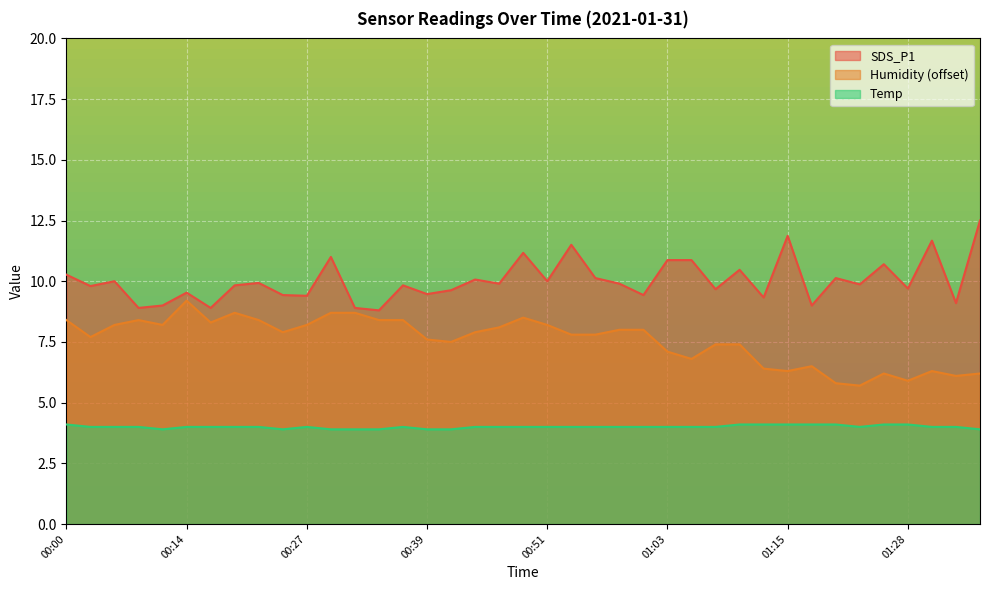

Count the Temp values in the range 4 to 5.

31